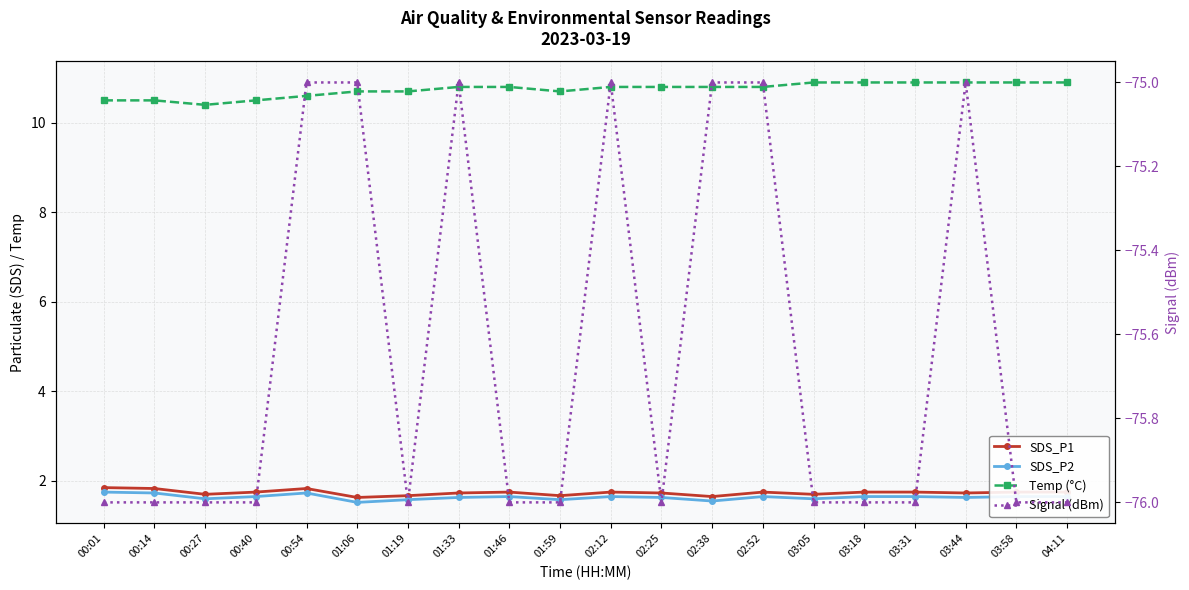

How many distinct data groups are displayed?

4